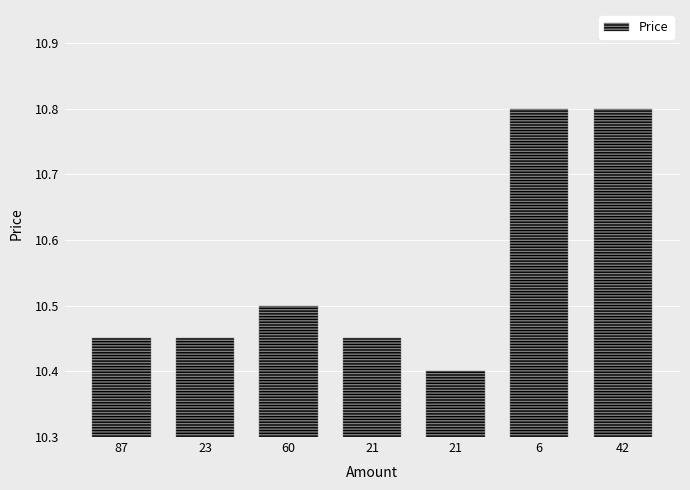

What is the maximum value shown in the chart?

10.8